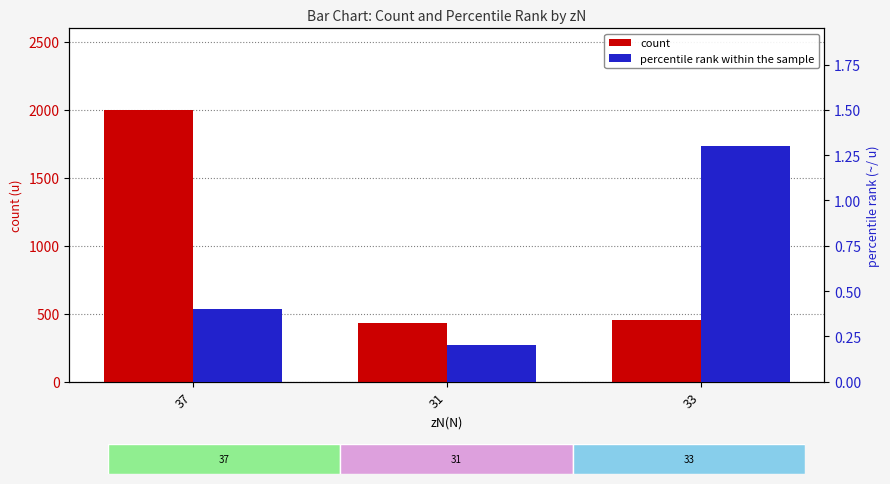

Rank the series at 33 from lowest to highest value.

percentile rank within the sample, count